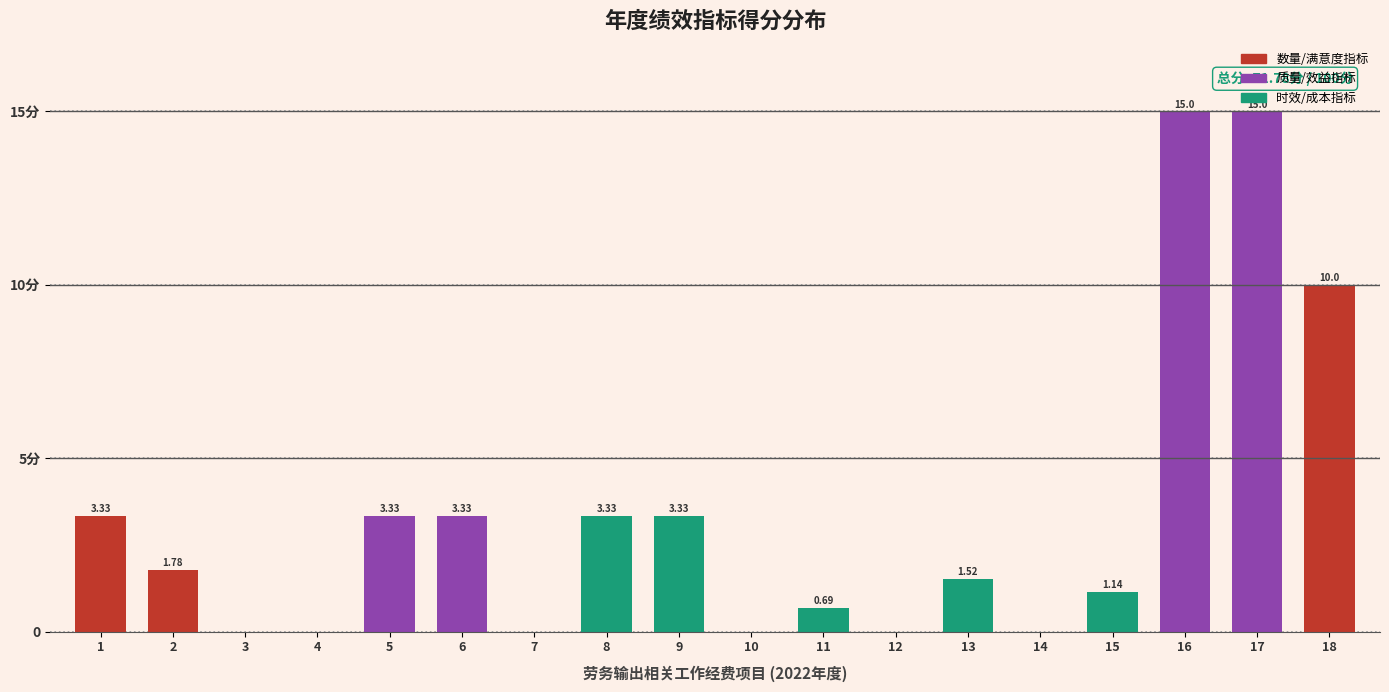

Are the bars horizontal?

No